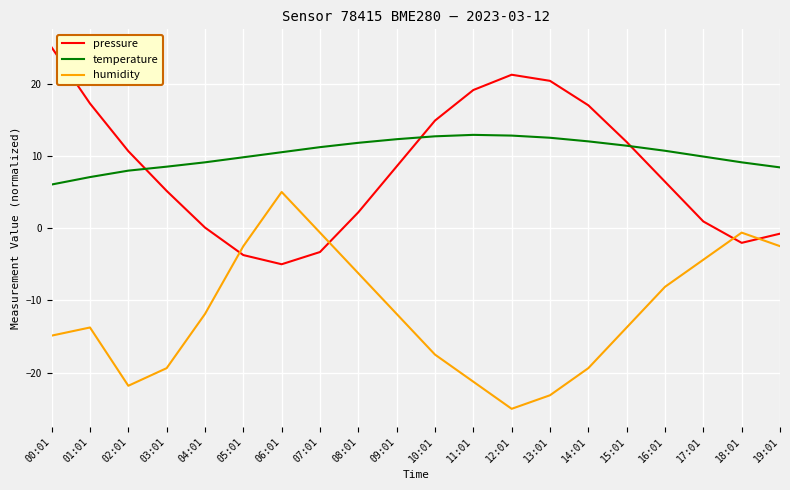

Between which two adjacent categories do pressure and humidity first intersect?

04:01 and 05:01